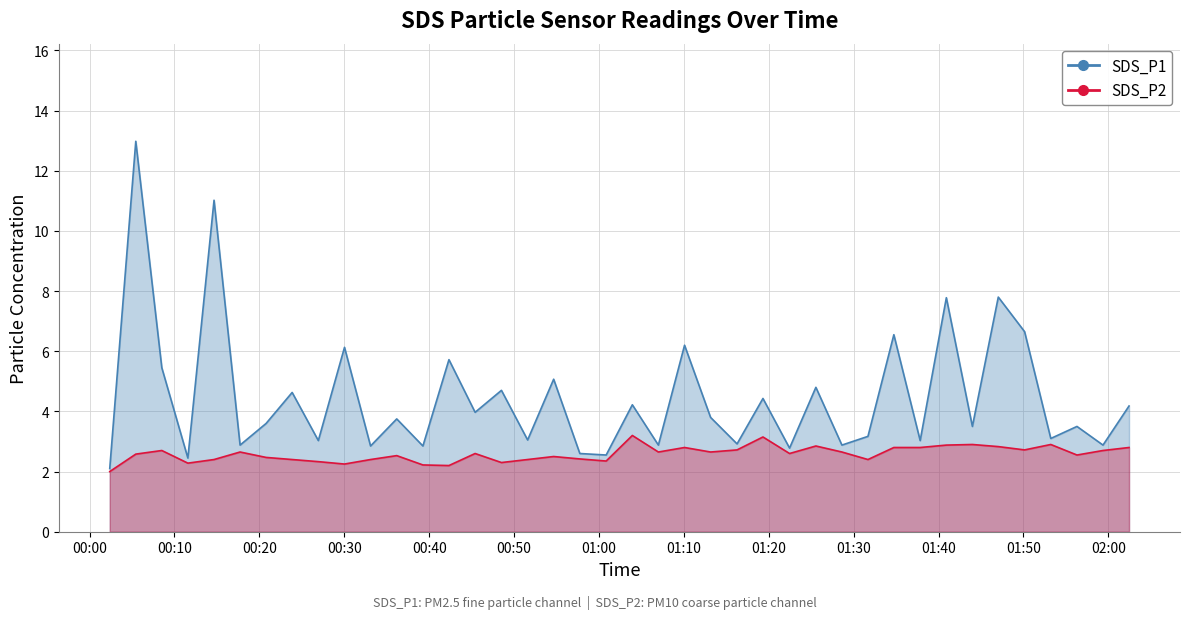

Rank the categories by SDS_P2 value from lowest to highest.

2023/09/26 00:02:23, 2023/09/26 00:42:20, 2023/09/26 00:39:16, 2023/09/26 00:30:02, 2023/09/26 00:11:35, 2023/09/26 00:48:31, 2023/09/26 00:26:57, 2023/09/26 01:00:51, 2023/09/26 00:14:40, 2023/09/26 00:23:52, 2023/09/26 00:33:06, 2023/09/26 00:51:36, 2023/09/26 01:31:41, 2023/09/26 00:57:45, 2023/09/26 00:20:48, 2023/09/26 00:54:40, 2023/09/26 00:36:11, 2023/09/26 01:56:18, 2023/09/26 00:05:27, 2023/09/26 00:45:25, 2023/09/26 01:22:27, 2023/09/26 00:17:44, 2023/09/26 01:07:00, 2023/09/26 01:13:09, 2023/09/26 01:28:37, 2023/09/26 00:08:31, 2023/09/26 01:59:22, 2023/09/26 01:16:16, 2023/09/26 01:50:08, 2023/09/26 01:10:05, 2023/09/26 01:34:44, 2023/09/26 01:37:50, 2023/09/26 02:02:26, 2023/09/26 01:47:02, 2023/09/26 01:25:33, 2023/09/26 01:40:55, 2023/09/26 01:43:59, 2023/09/26 01:53:13, 2023/09/26 01:19:19, 2023/09/26 01:03:56